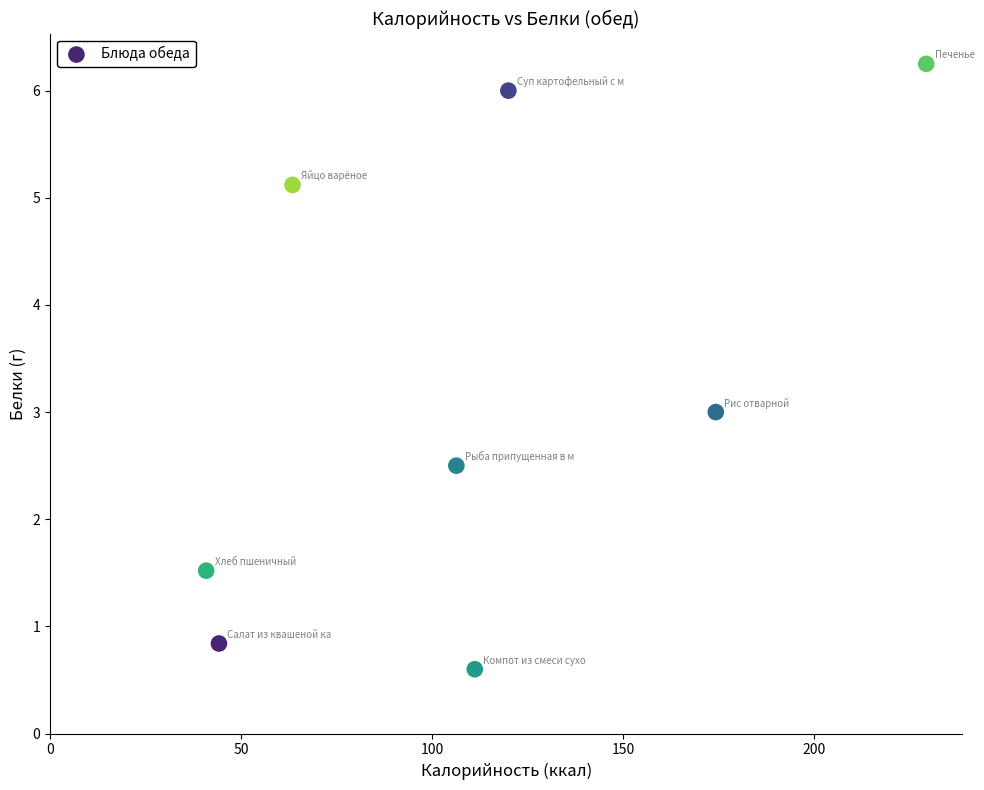

What is the average X value?

111.2